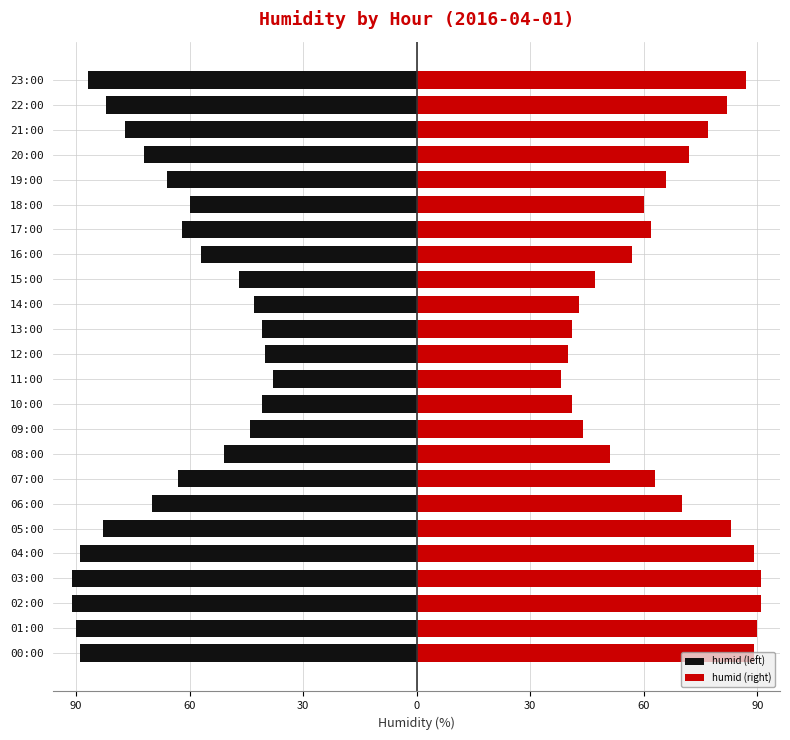

What is the highest value of the humid (right) series?

91